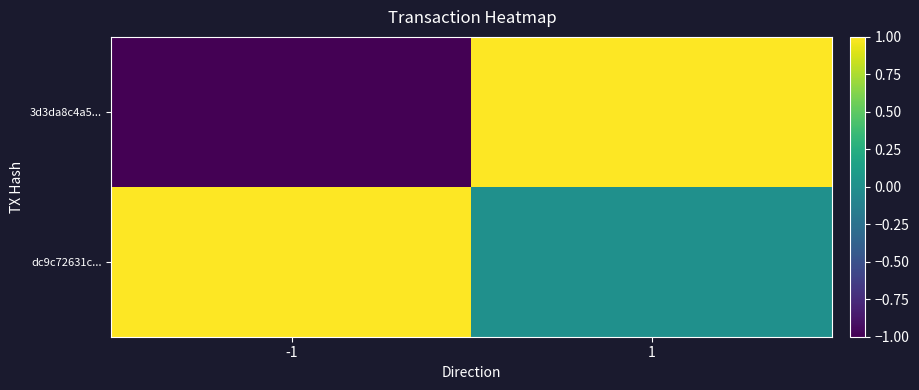

List the series in order of their overall mean, lowest first.

3d3da8c4a5..., dc9c72631c...